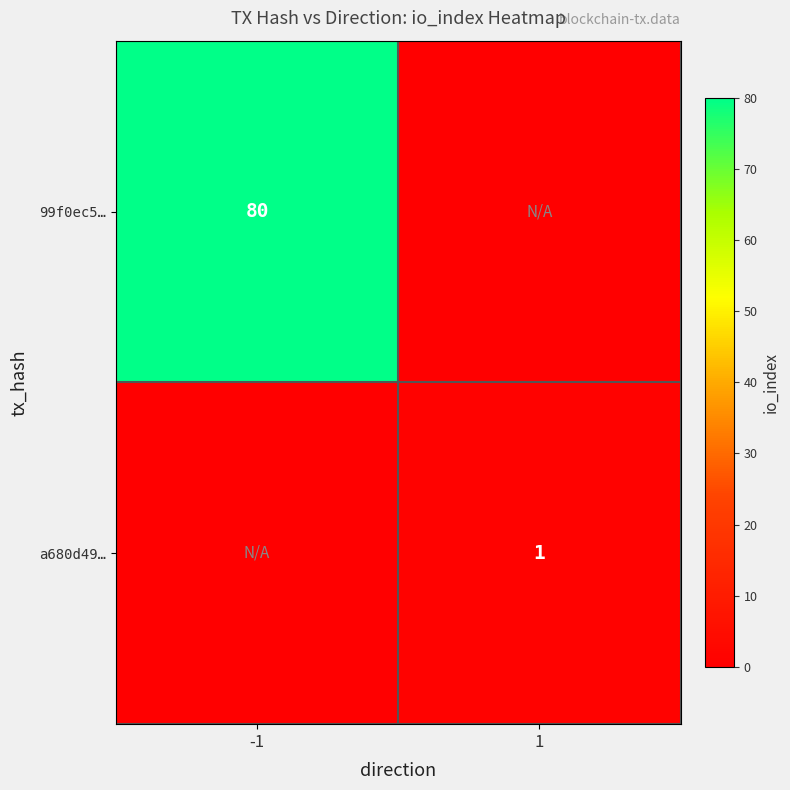

What is the difference between the highest and lowest values at 1?

1